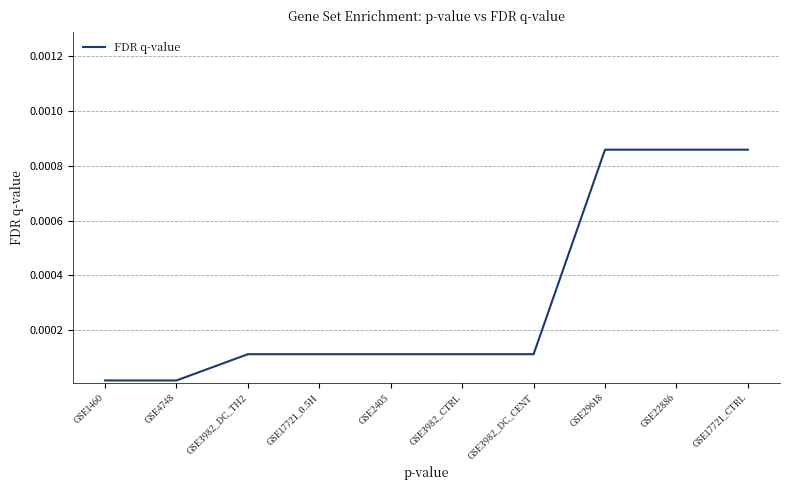

Between GSE29618 and GSE17721_0.5H, which is larger?

GSE29618